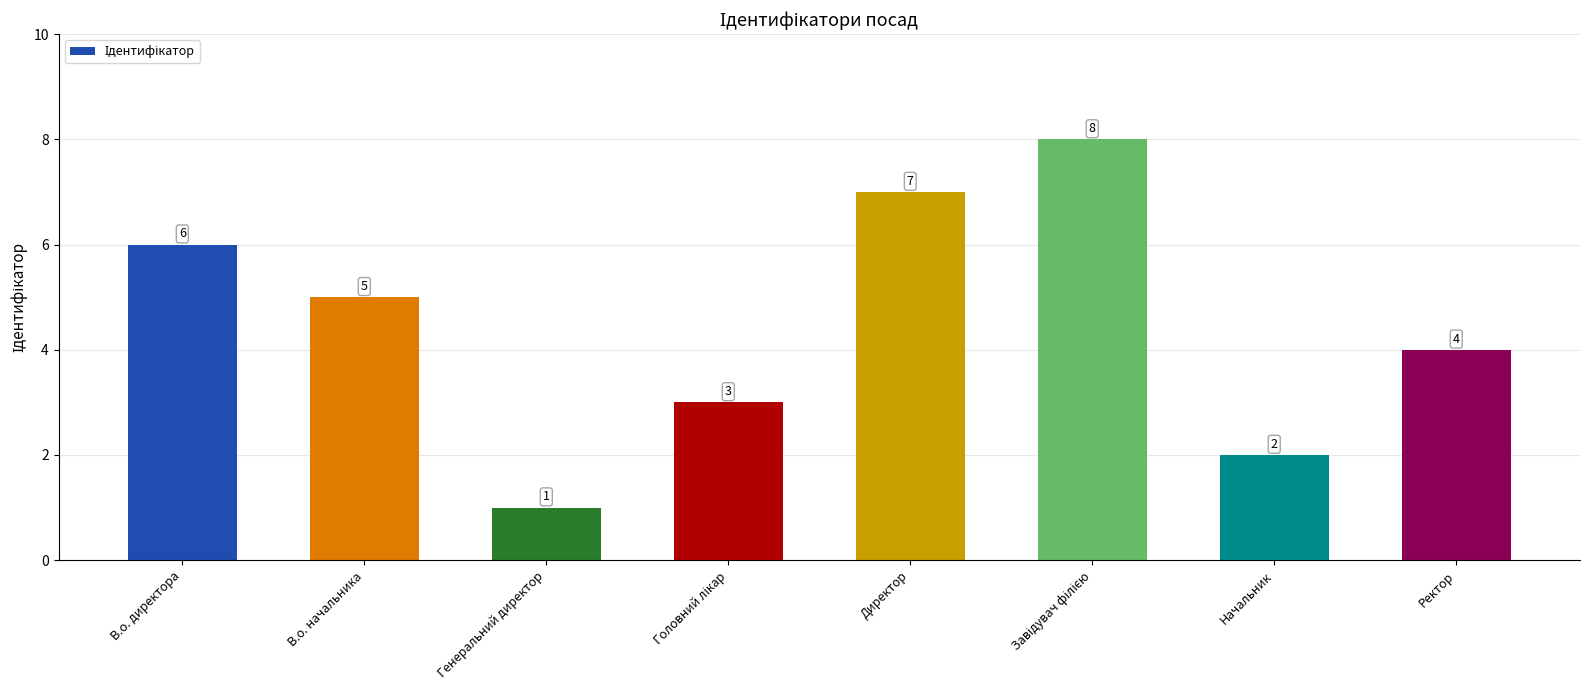

Are the bars horizontal?

No